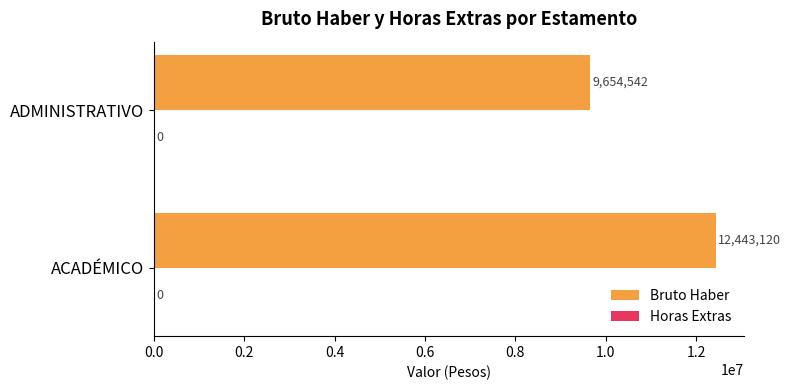

Read the value at ADMINISTRATIVO, to the nearest 50.

9654550